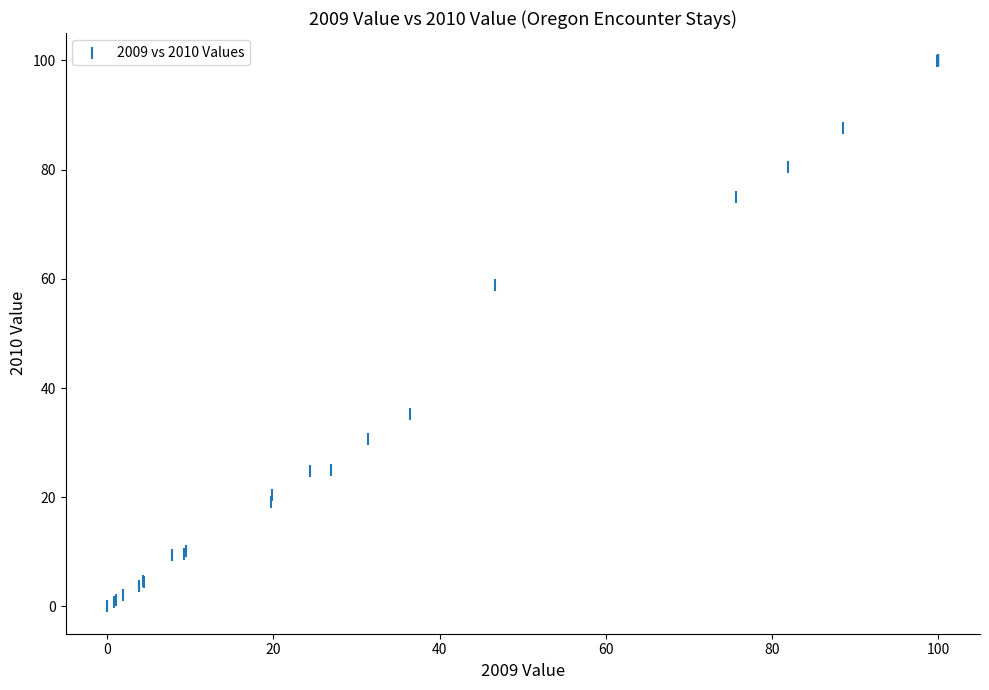

What Y value in the scatter plot is closest to 50?

58.8